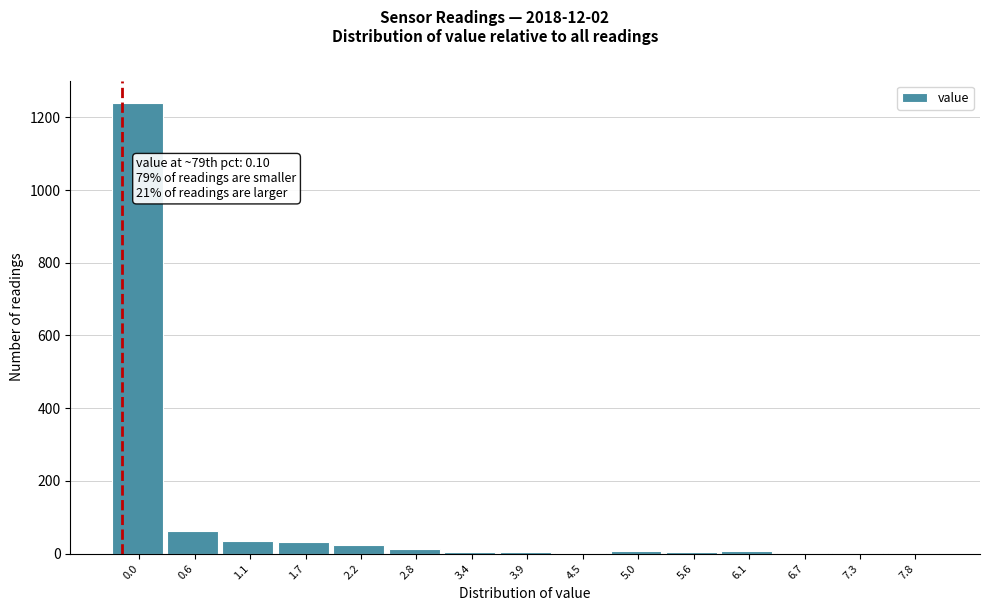

What is the sum of all values?

1441